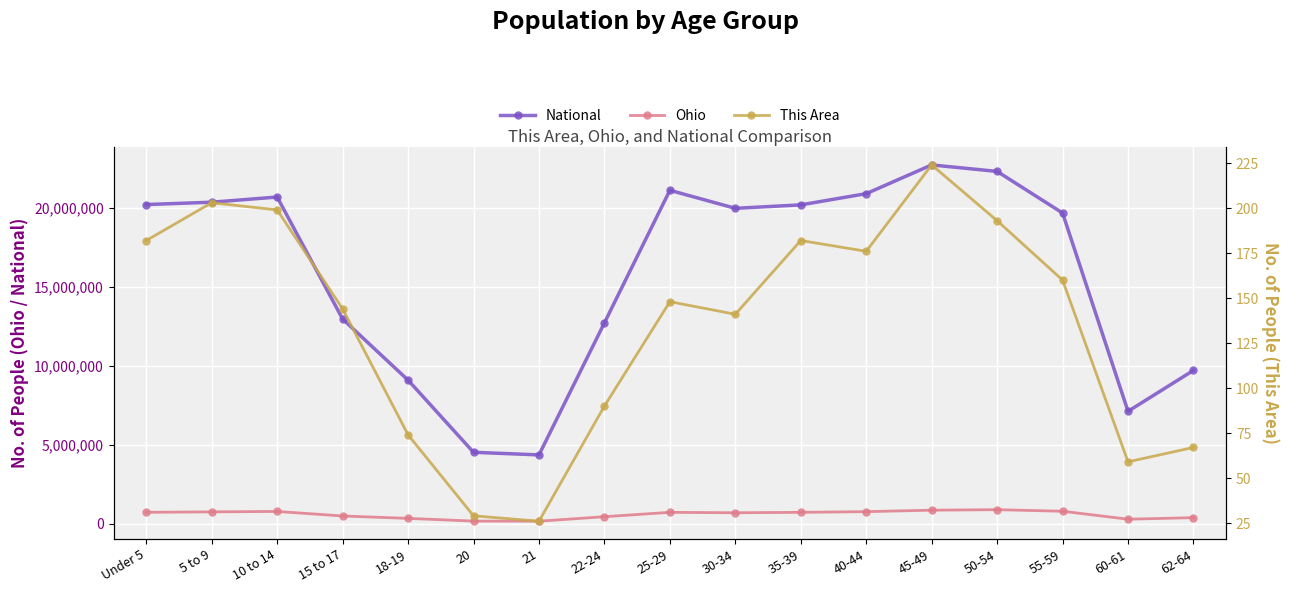

Is it true that Ohio equals 128415 at 18-19?

False